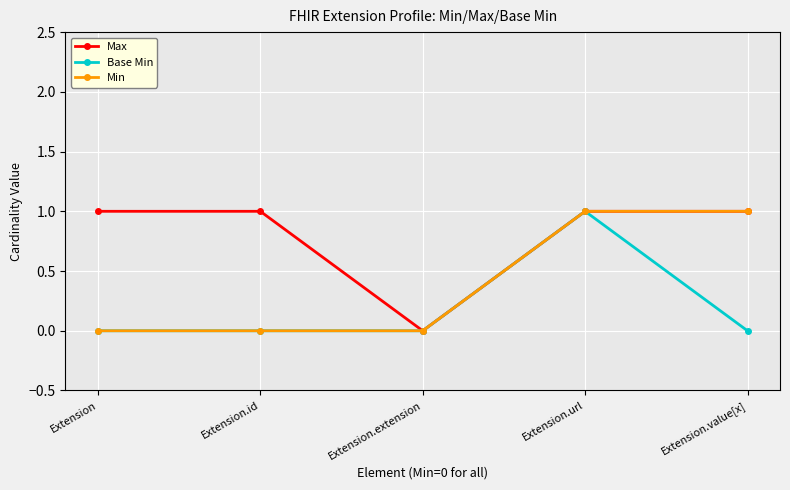

Is the value of Max at Extension.value[x] greater than the value of Min at Extension?

Yes